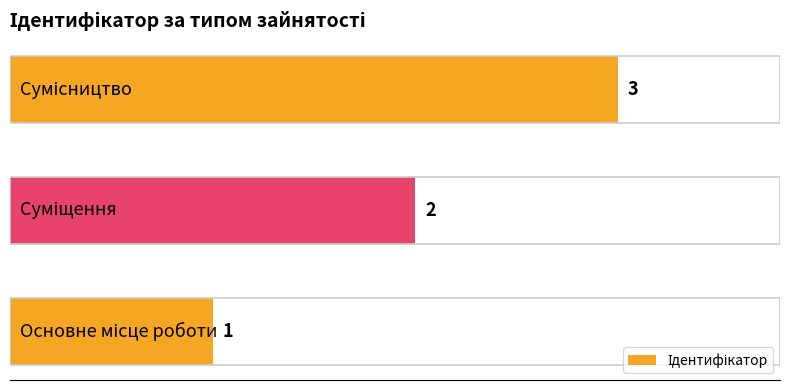

What is the greatest value displayed?

3